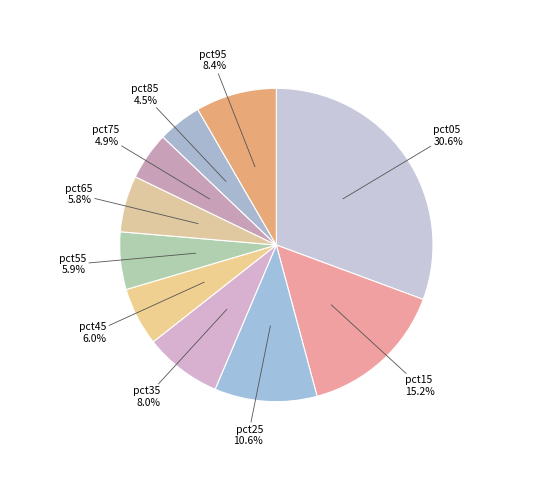

What portion of the pie excludes pct95?

91.6%